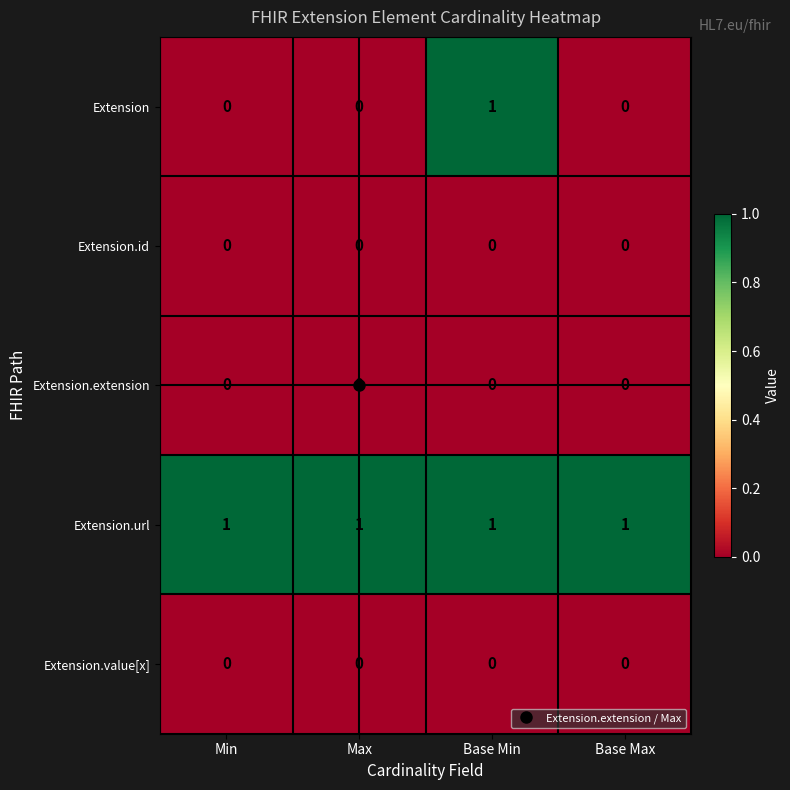

Between Min and Base Min, which series saw the biggest shift?

Extension